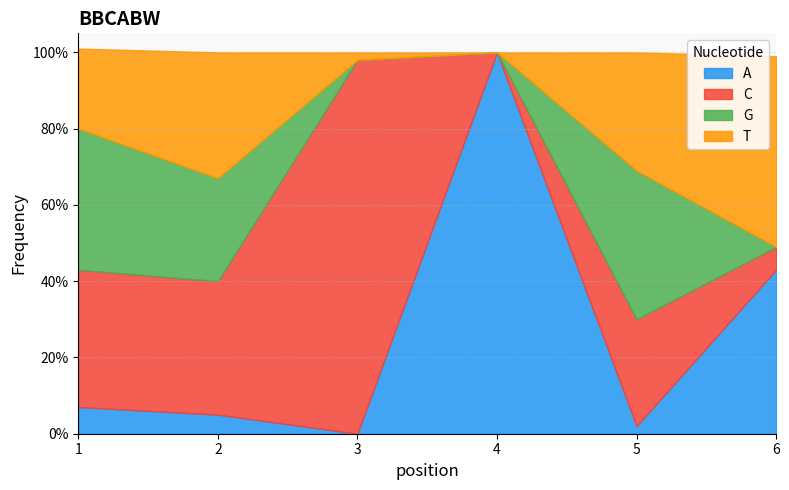

Where is A nearest to the value 0?

3